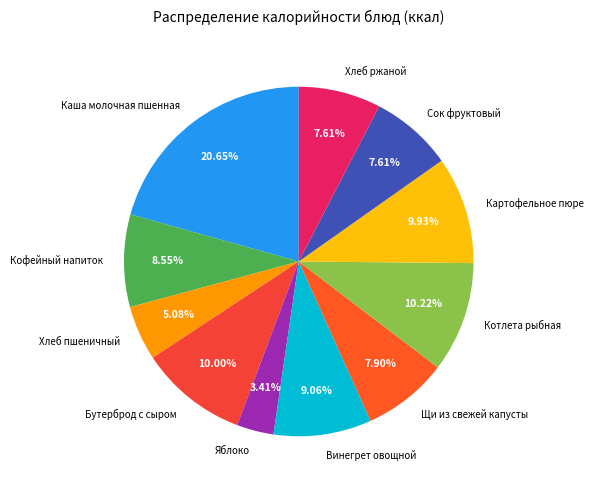

Combined, what portion of the pie is Щи из свежей капусты and Кофейный напиток?

16.4%